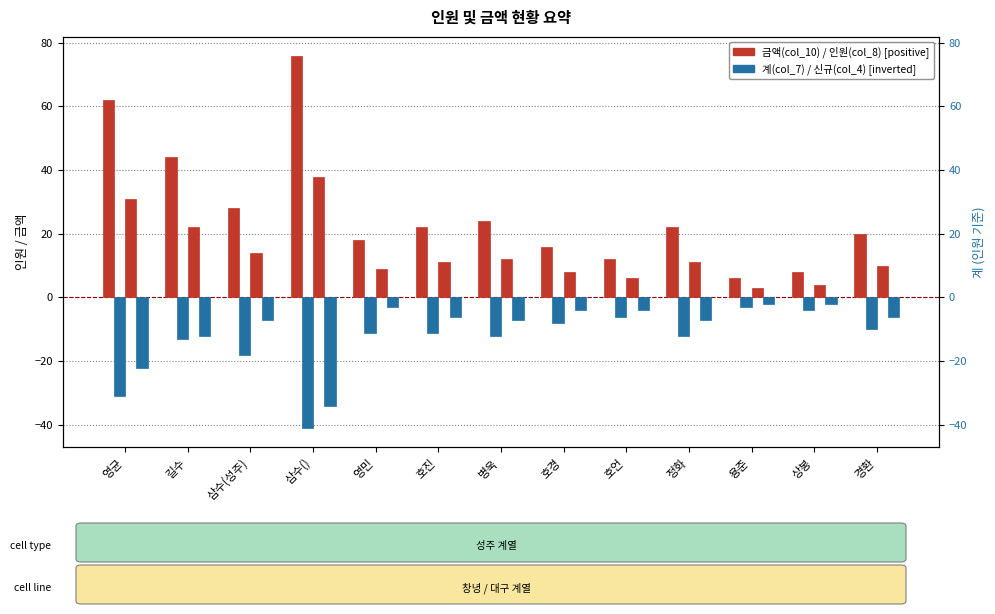

Between 호언 and 정화, which series saw the biggest shift?

col_10 (금액)